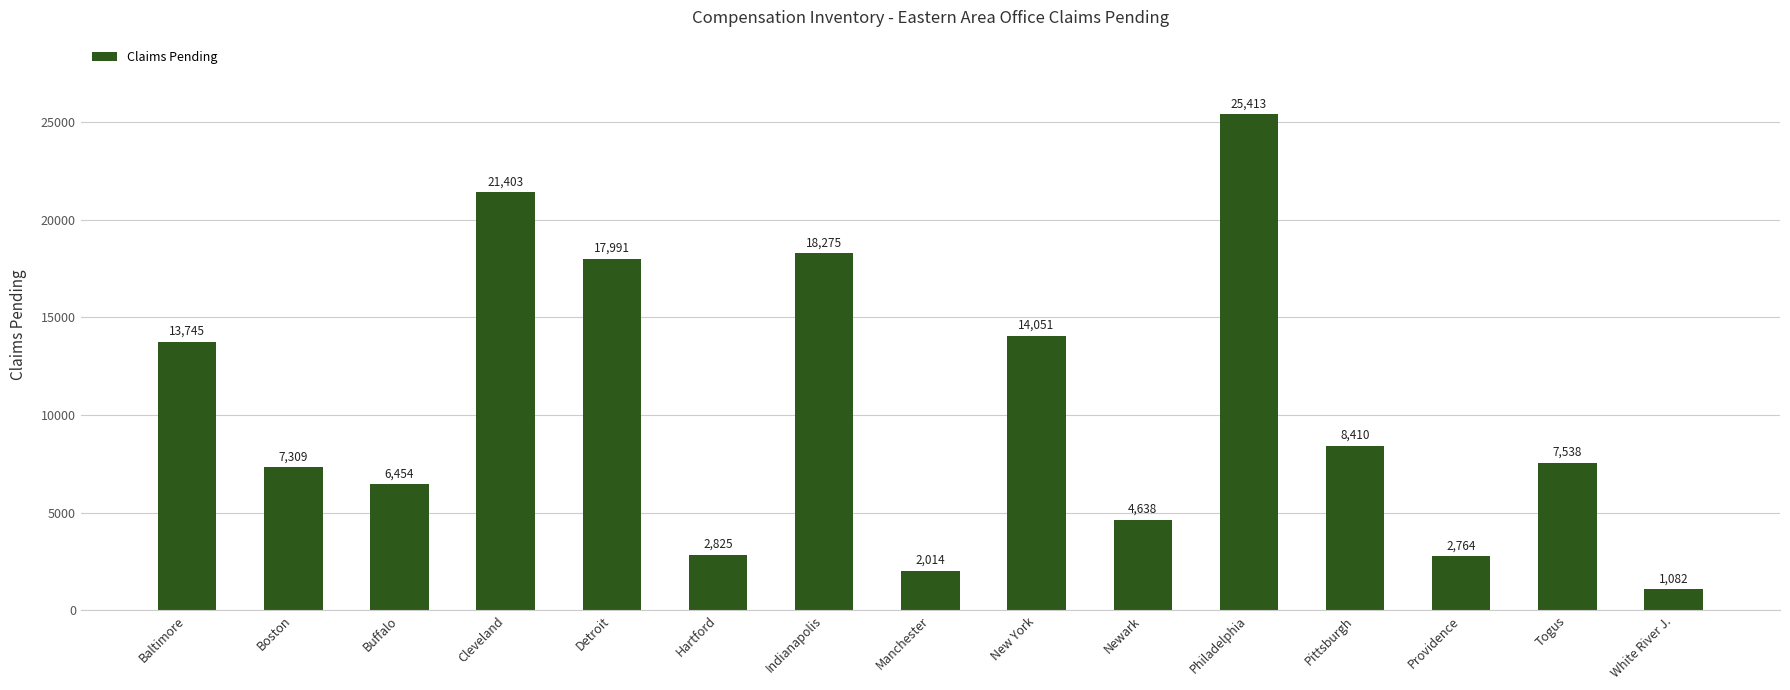

List the labels in order of value, smallest first.

White River J., Manchester, Providence, Hartford, Newark, Buffalo, Boston, Togus, Pittsburgh, Baltimore, New York, Detroit, Indianapolis, Cleveland, Philadelphia